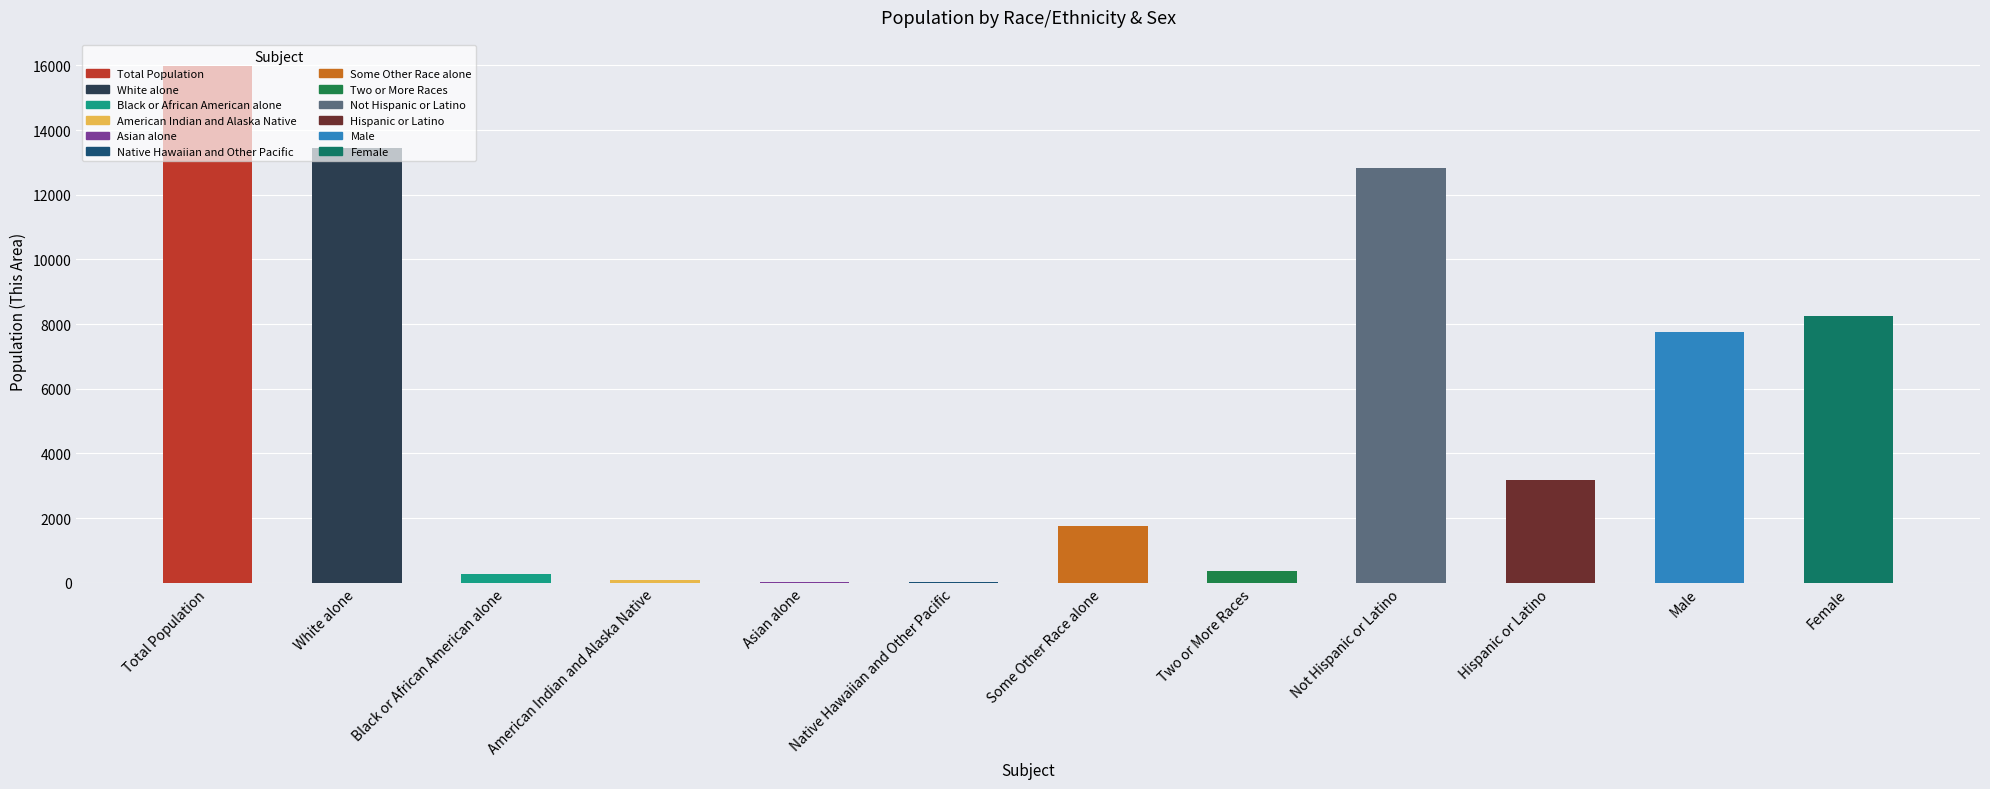

What is the sum of all values?

63980